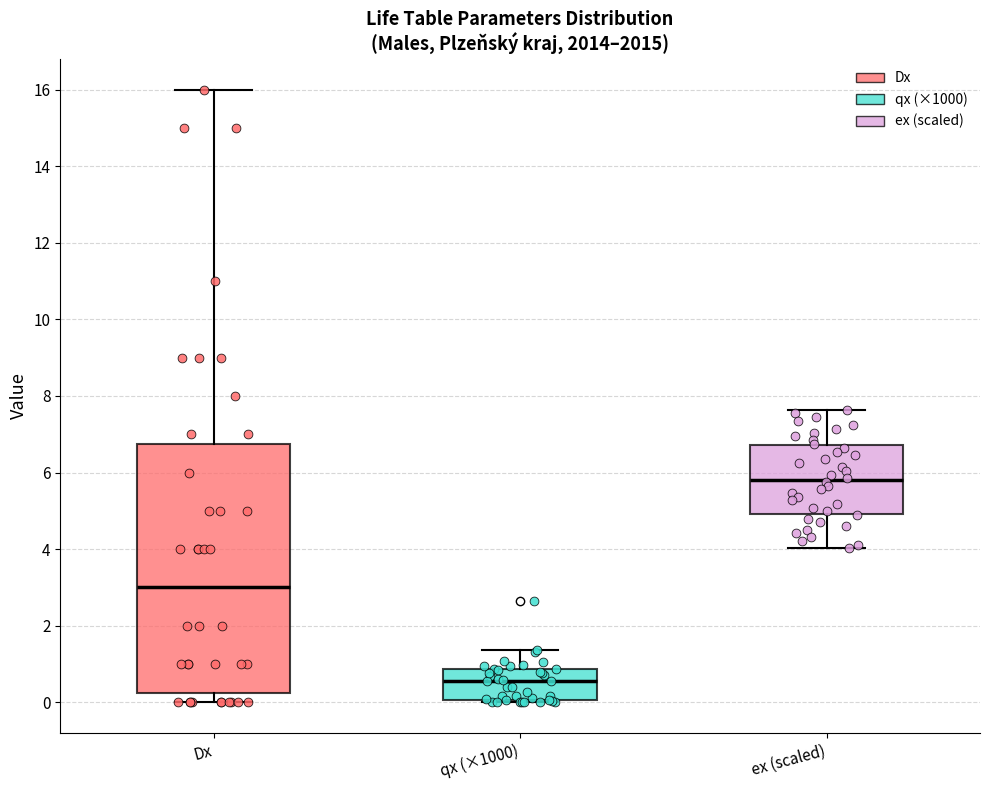

Which box is the tallest, from its lower edge to its upper edge?

Dx